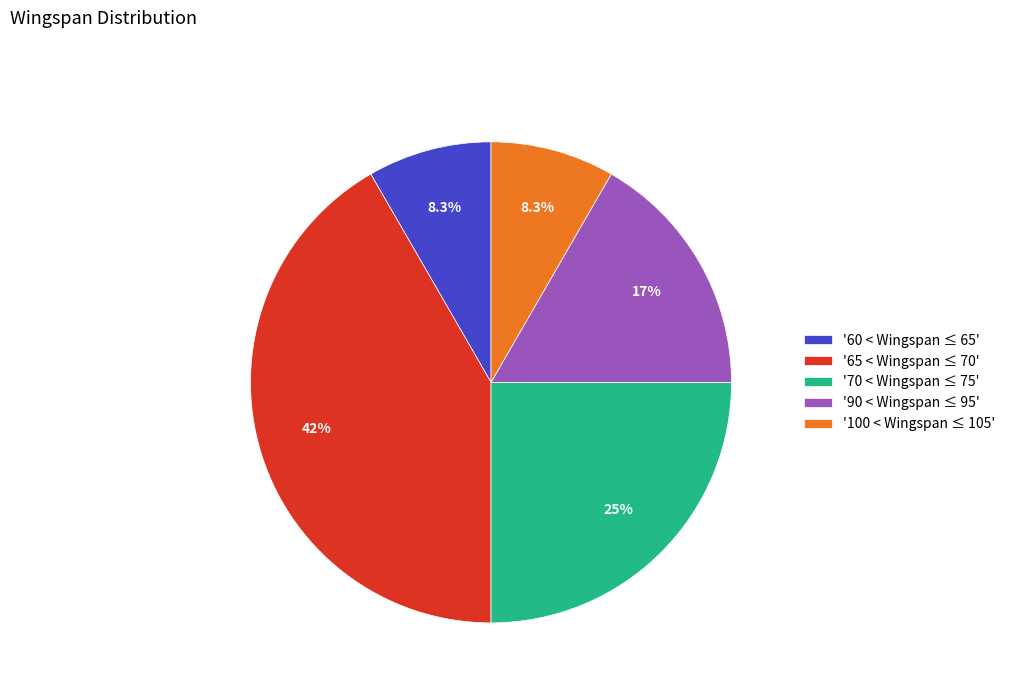

What portion of the pie excludes '60 < Wingspan ≤ 65'?

91.7%